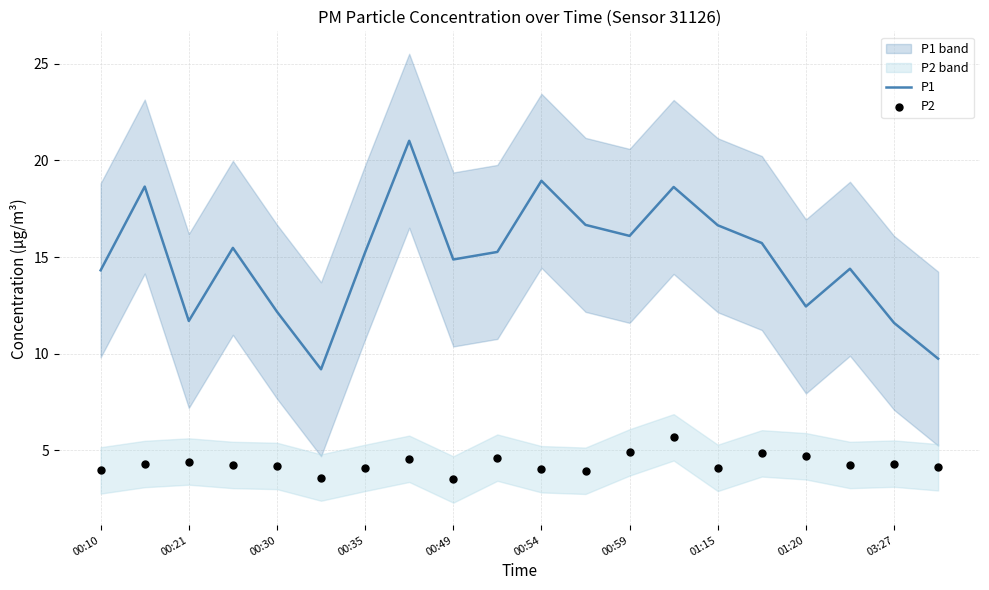

Which series has the largest Y range (max minus min)?

P1